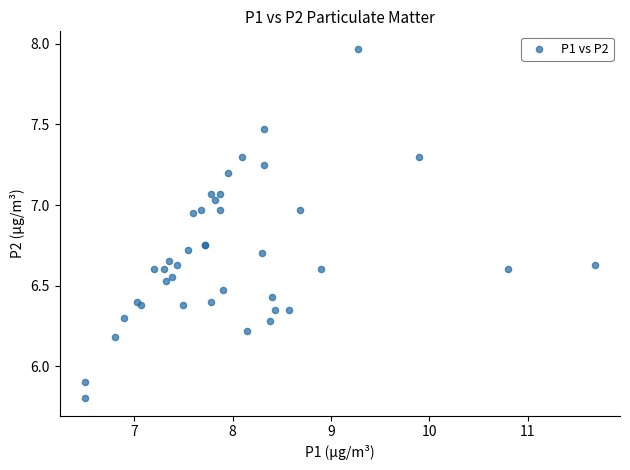

What Y value in the scatter plot is closest to 6?

5.9